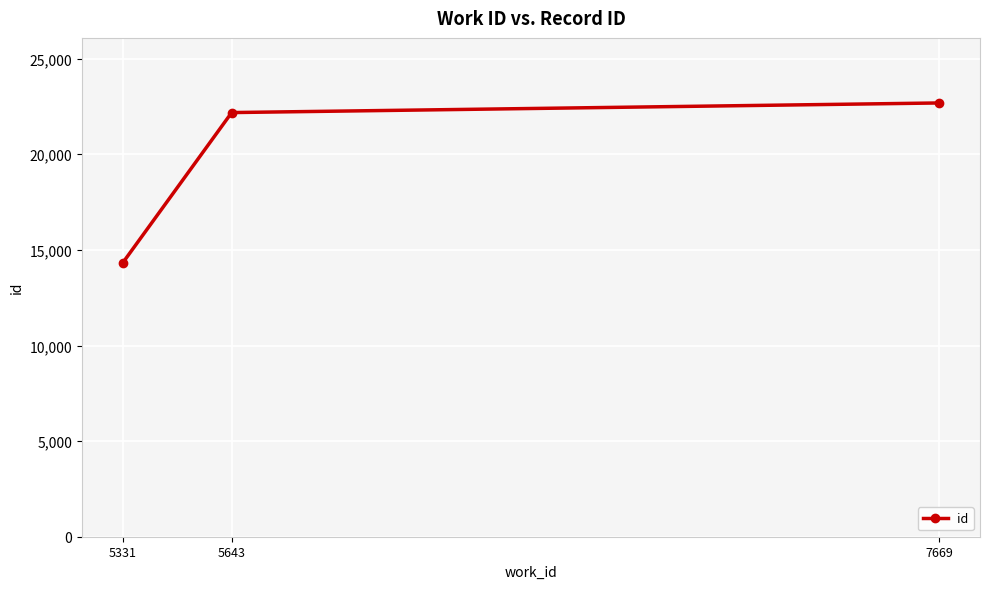

What is the average value?

19730